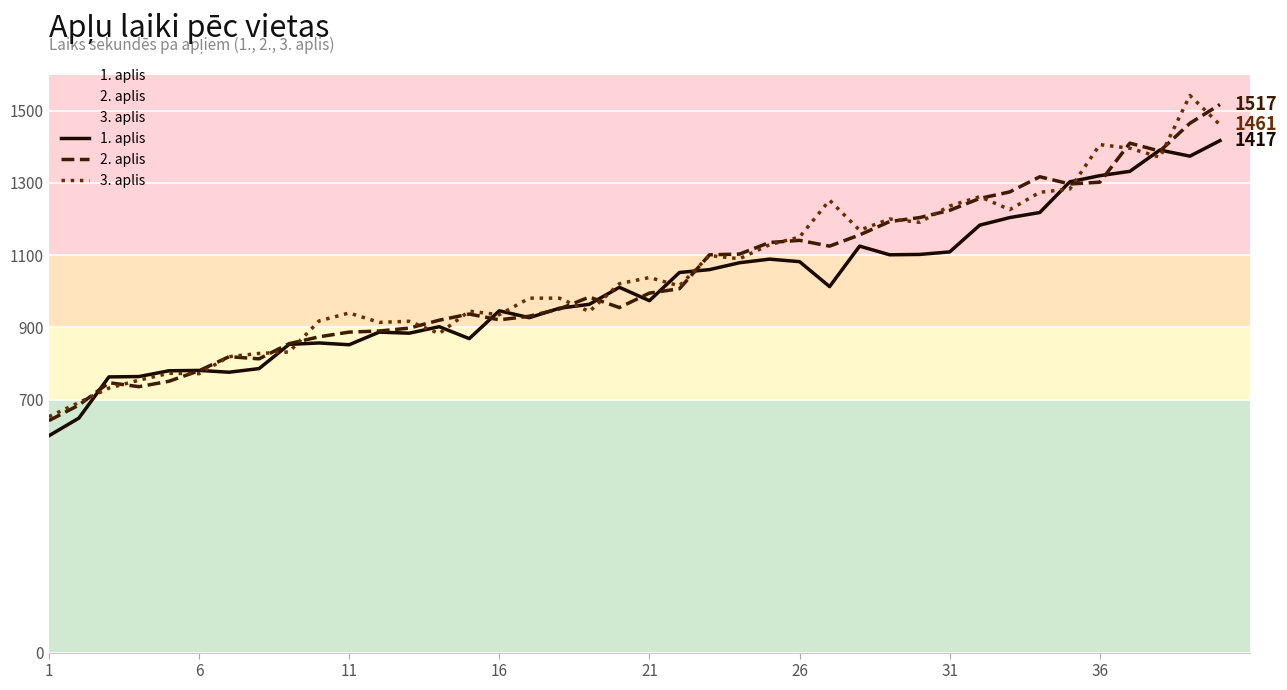

How many interior local peaks does the 1. aplis series have?

9